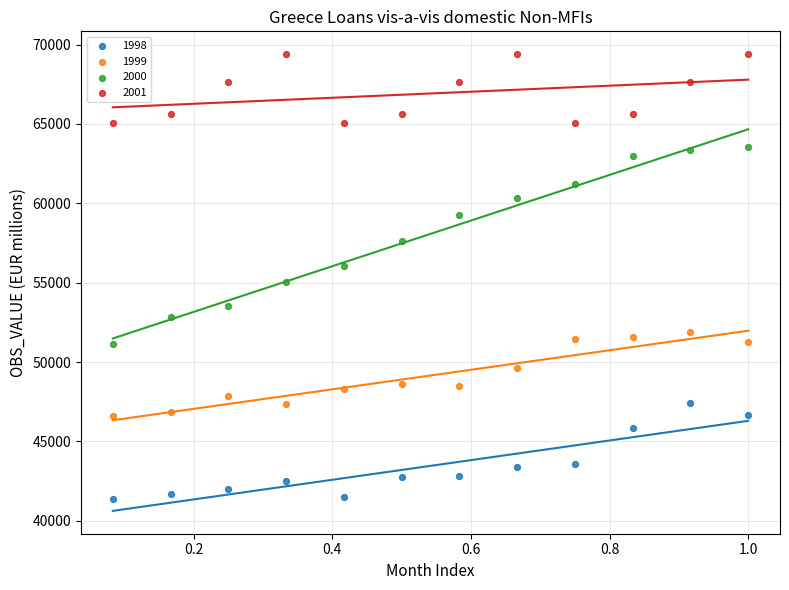

Which series contains the highest Y value?

2001